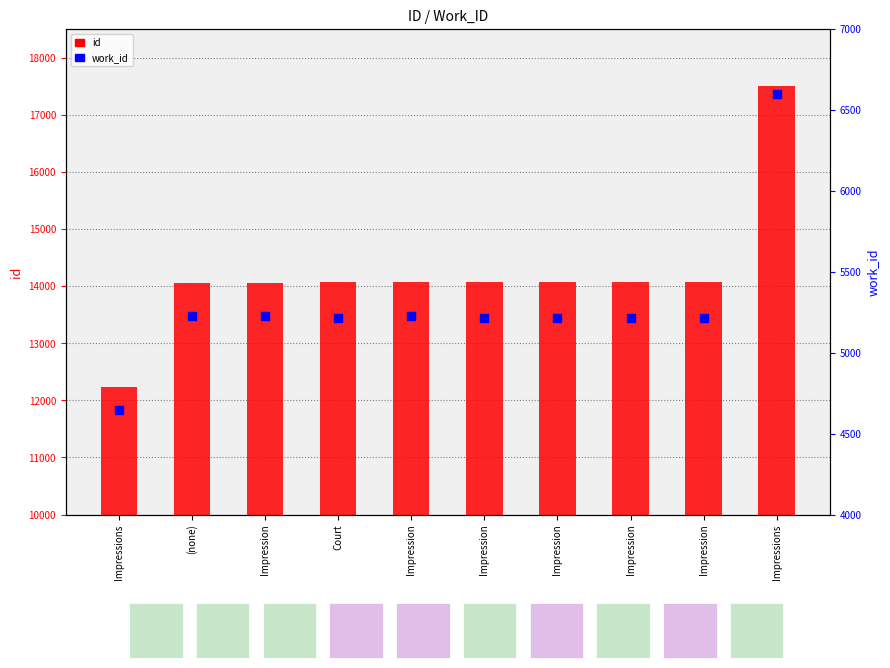

Which series has the largest total across all categories?

id